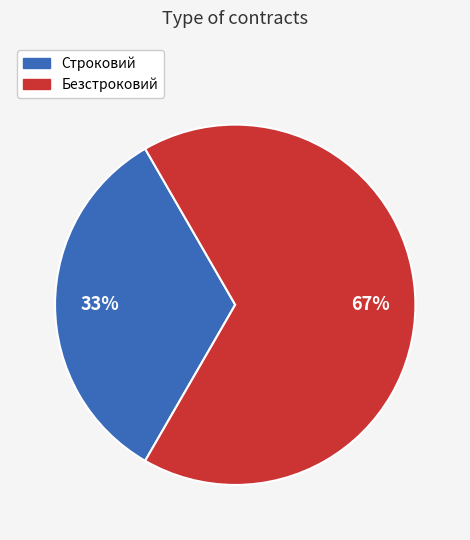

Combined, do Безстроковий and Строковий account for over 50%?

Yes